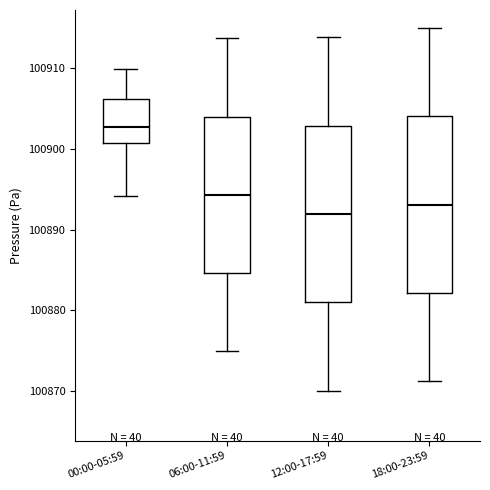

Reading left to right, transcribe this box plot: for each box, give where its median line is, the range the box spans, and where its two whiskers end, as read against the y-axis. The values are not printed on the chart, so give them approximately, as read against the axis.

00:00-05:59: median 100903, box 100901 to 100906, whiskers 100894 to 100910
06:00-11:59: median 100894, box 100885 to 100904, whiskers 100875 to 100914
12:00-17:59: median 100892, box 100881 to 100903, whiskers 100870 to 100914
18:00-23:59: median 100893, box 100882 to 100904, whiskers 100871 to 100915